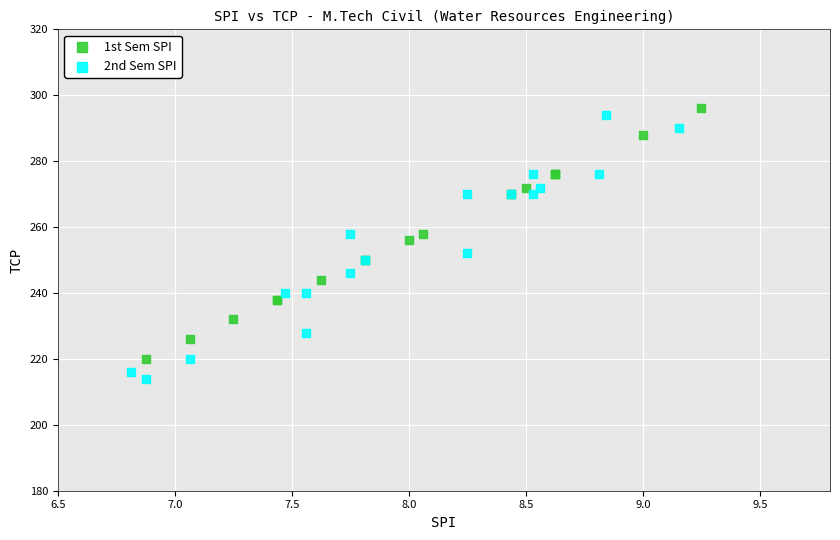

Which series contains the lowest Y value?

2nd Sem SPI